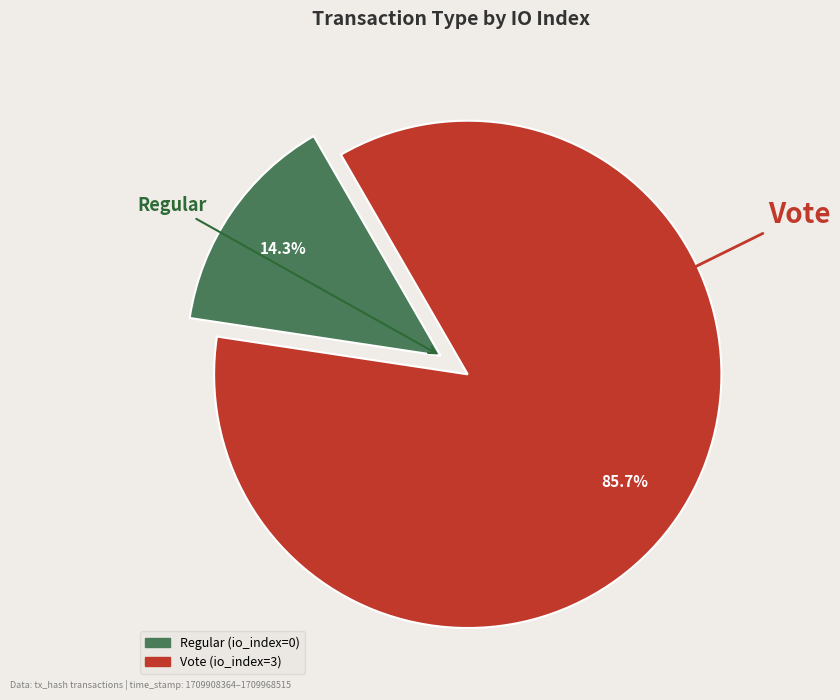

Is there any slice that represents more than half of the pie?

Yes